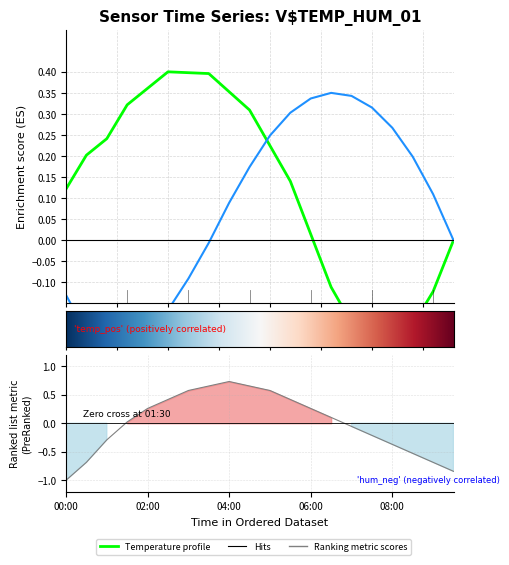

Where is the data nearest to the value 0?

01:30